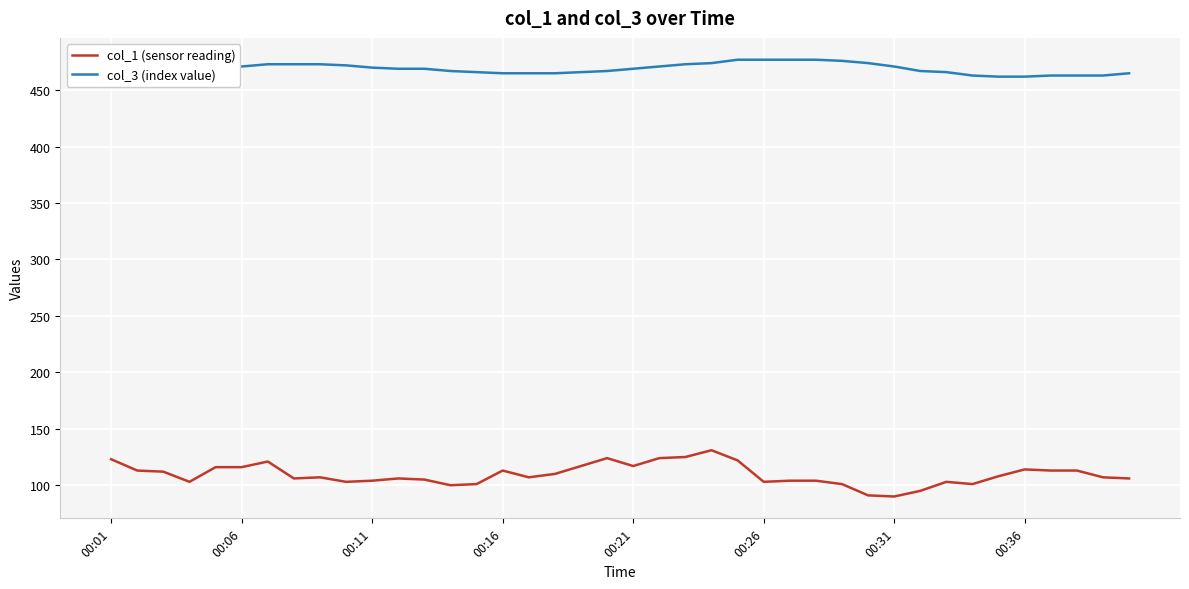

Rank the series by their maximum value, from highest to lowest.

col_3 (index value), col_1 (sensor reading)